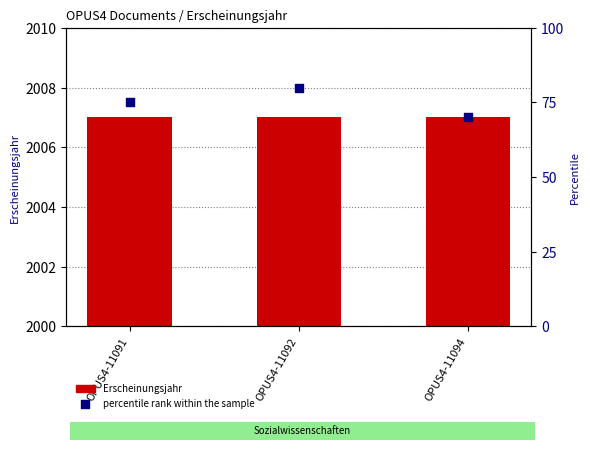

What are all the series names shown in the legend?

Erscheinungsjahr, percentile rank within the sample